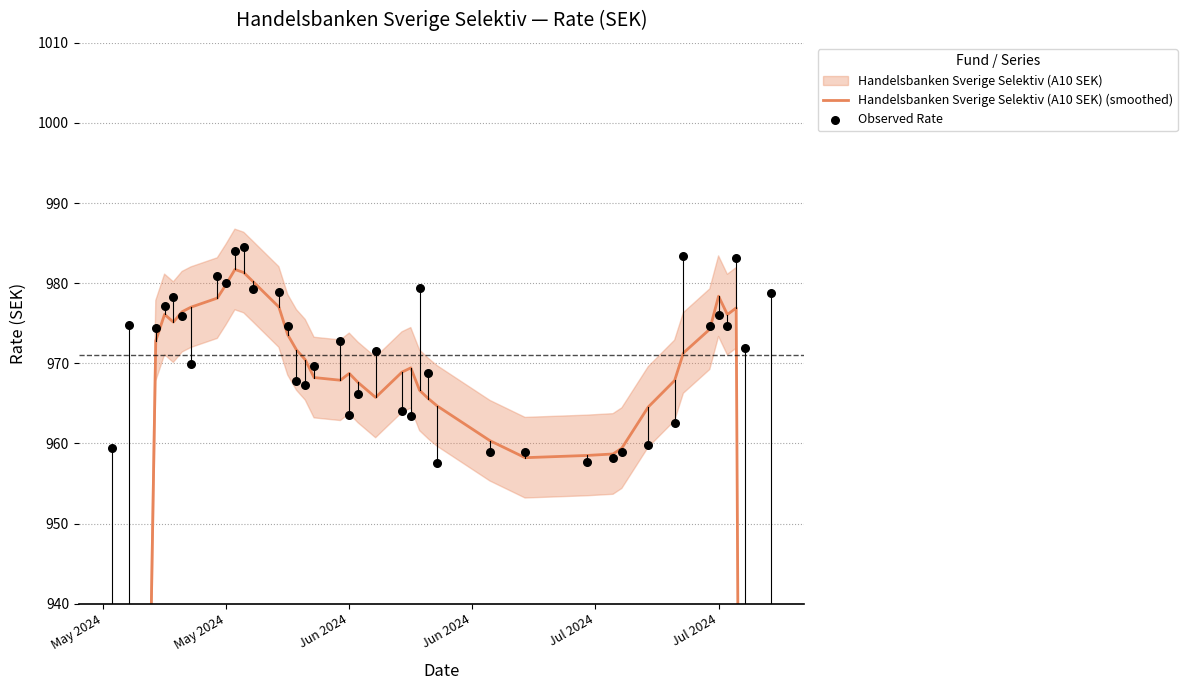

Is the value of Observed Rate at 14 greater than the value of Handelsbanken Sverige Selektiv (A10 SEK) (smoothed) at 21?

No